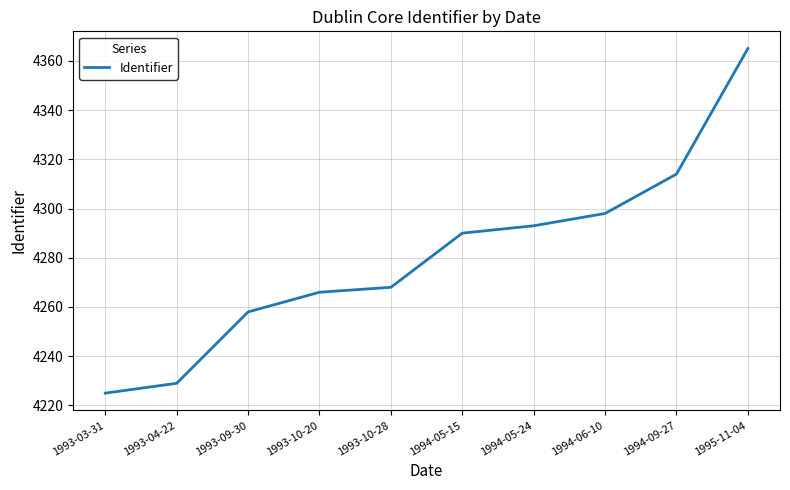

What position from the right is 1994-05-15?

5